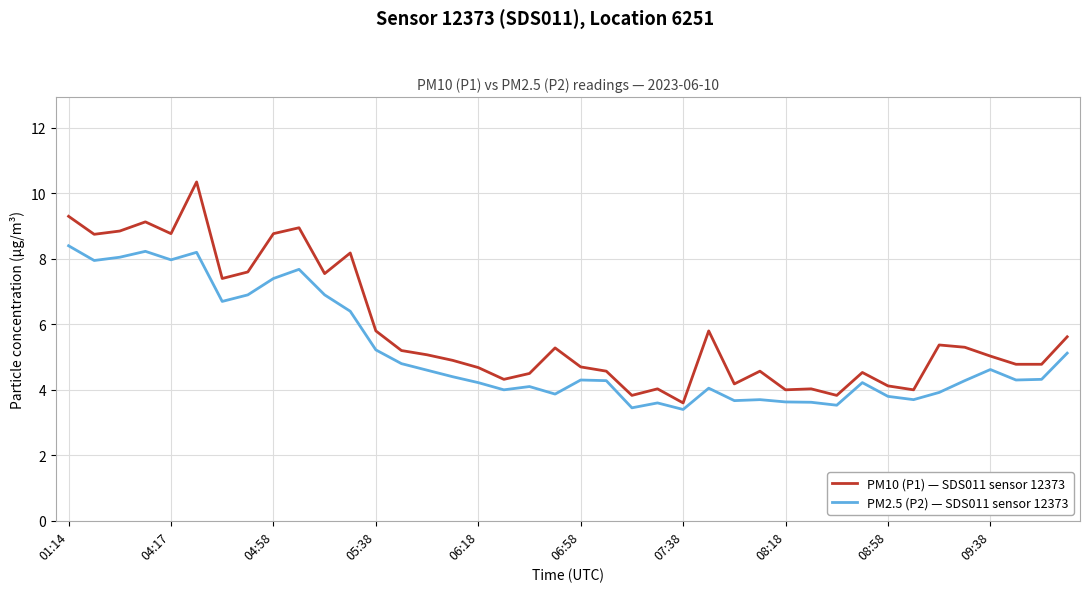

What is the minimum value for PM10 (P1) — SDS011 sensor 12373?

3.6